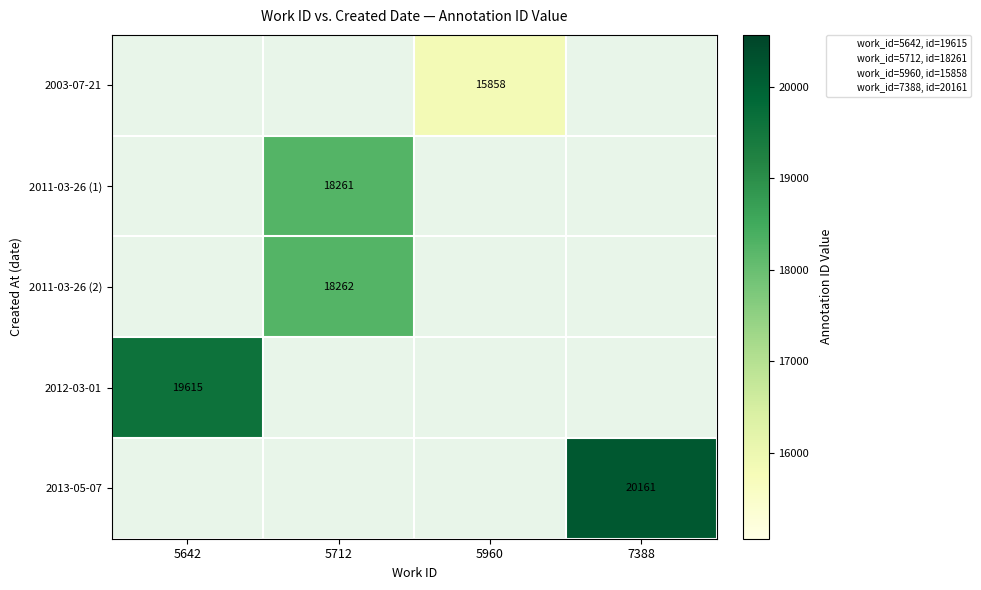

Between 5960 and 5642, which is larger?

5642